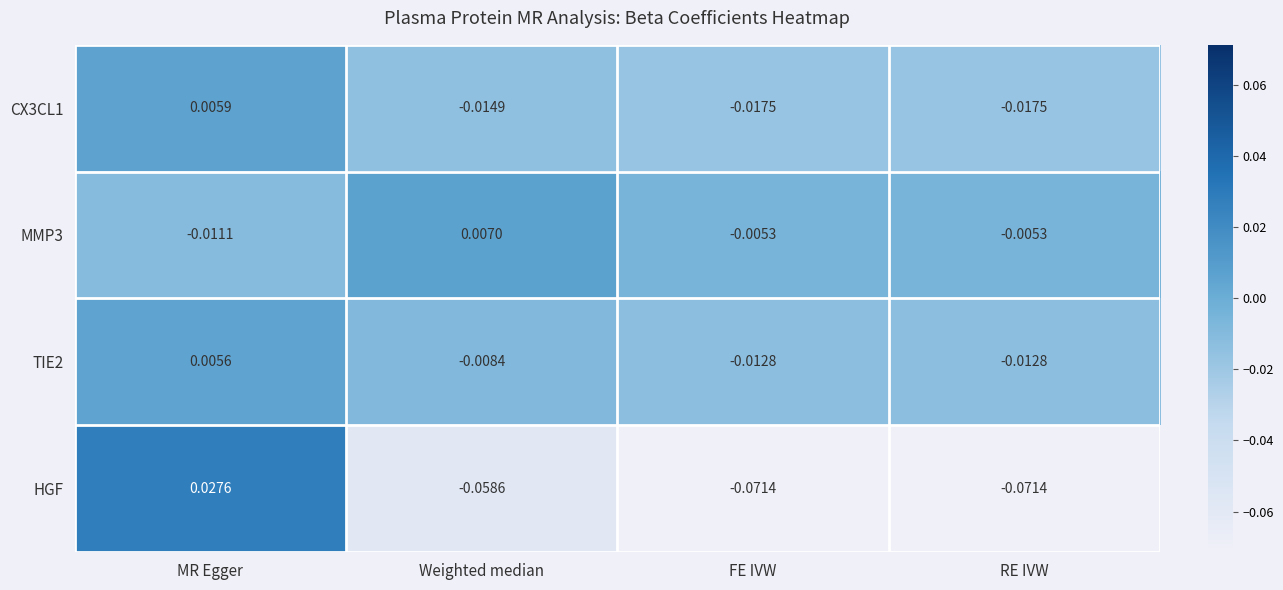

How many negative values does the TIE2 series have?

3